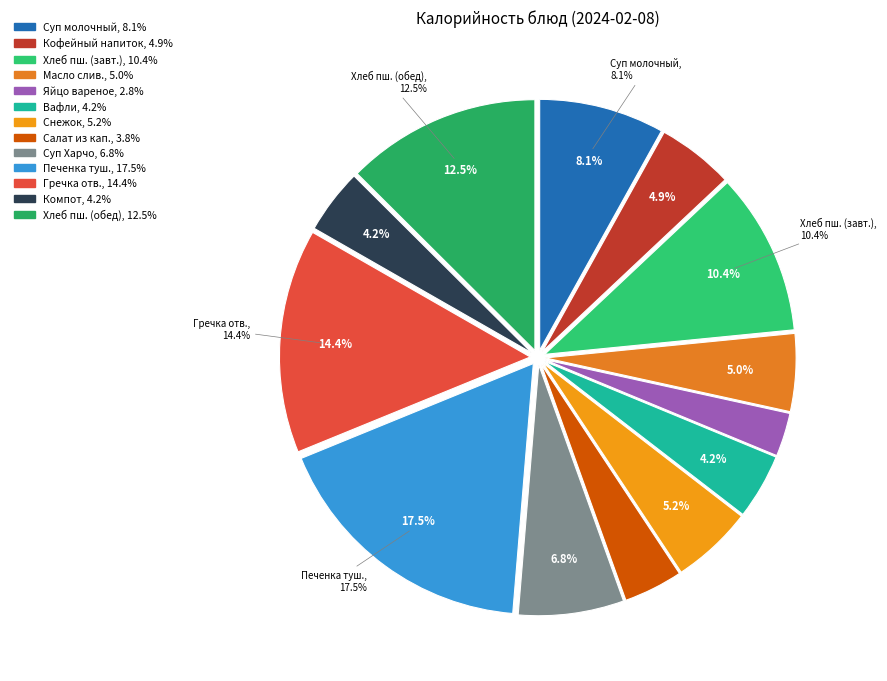

Do Компот из сухофруктов and Вафли together represent more than half of the pie?

No